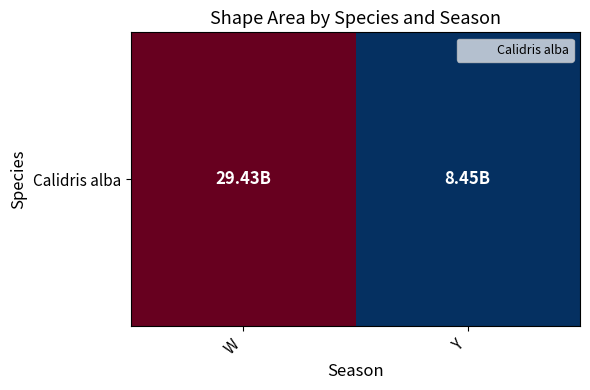

Which label corresponds to the smallest value in the chart?

Y